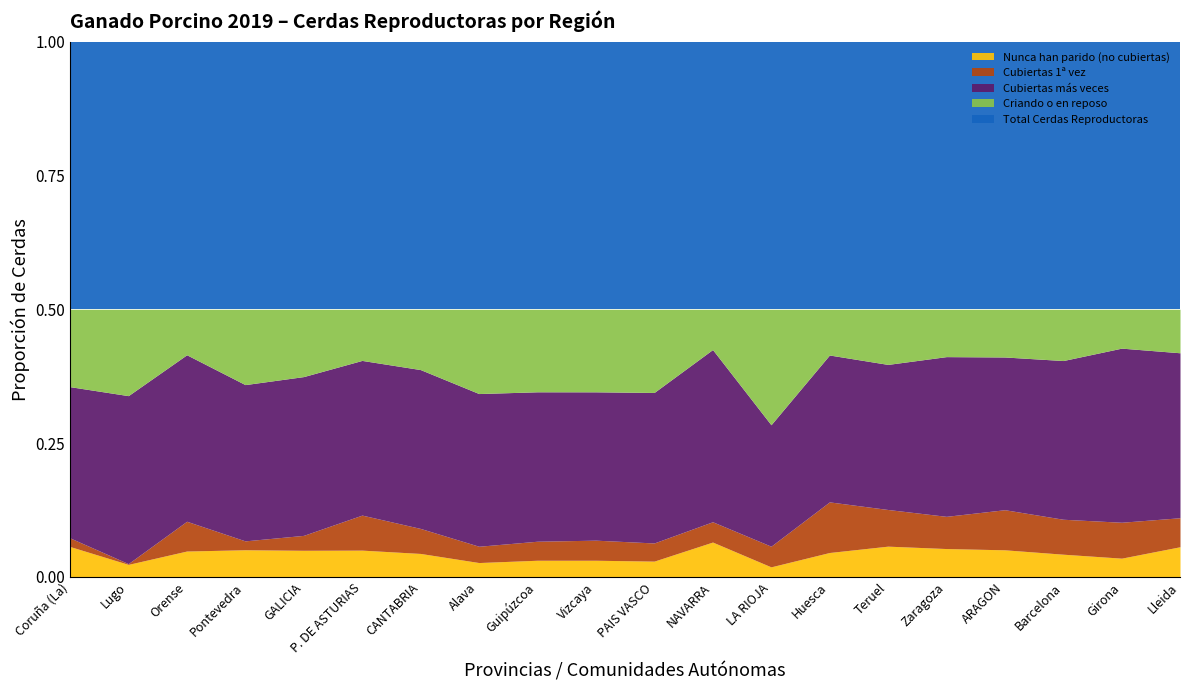

The Nunca han parido (no cubiertas) series shows 0.0 at ARAGON. True or false?

False